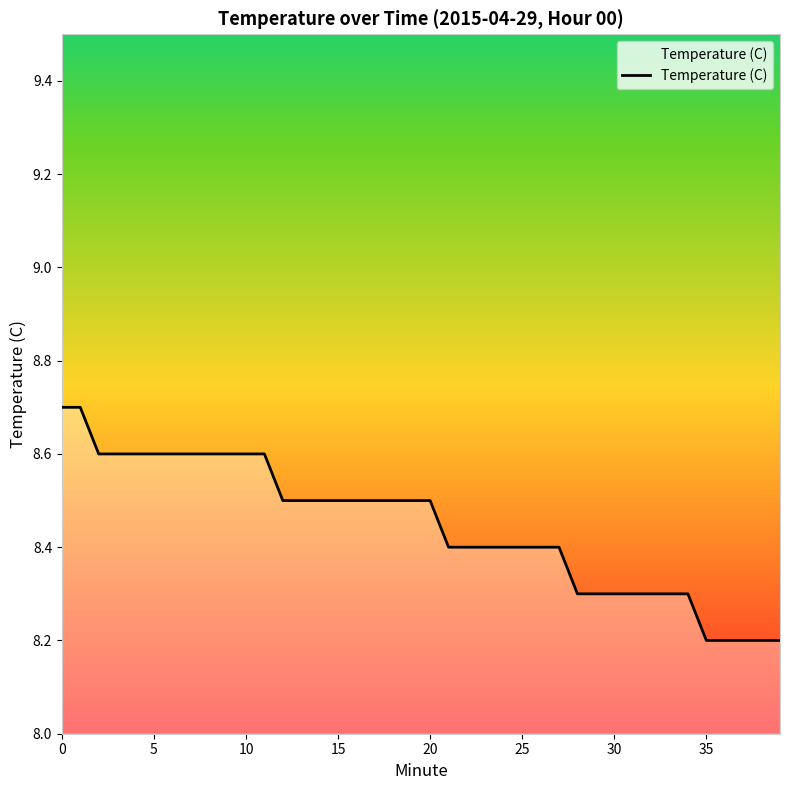

What is the difference between the maximum and minimum values?

0.5